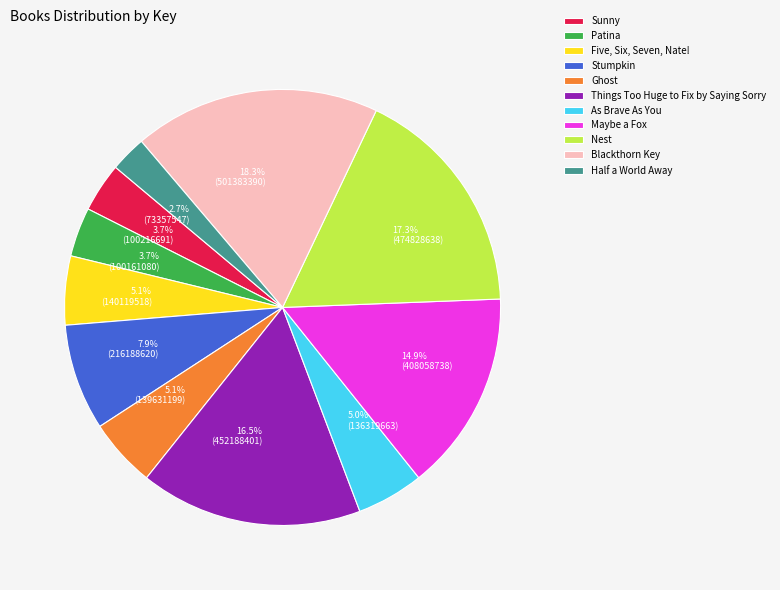

Is Things Too Huge to Fix by Saying Sorry the majority of the pie?

No